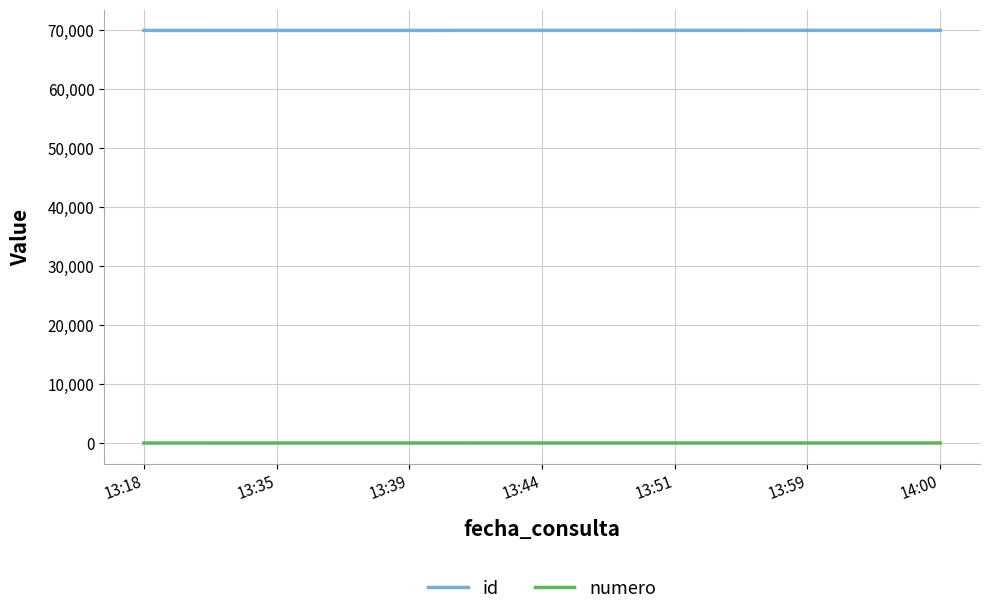

List the series in order of their overall mean, lowest first.

numero, id